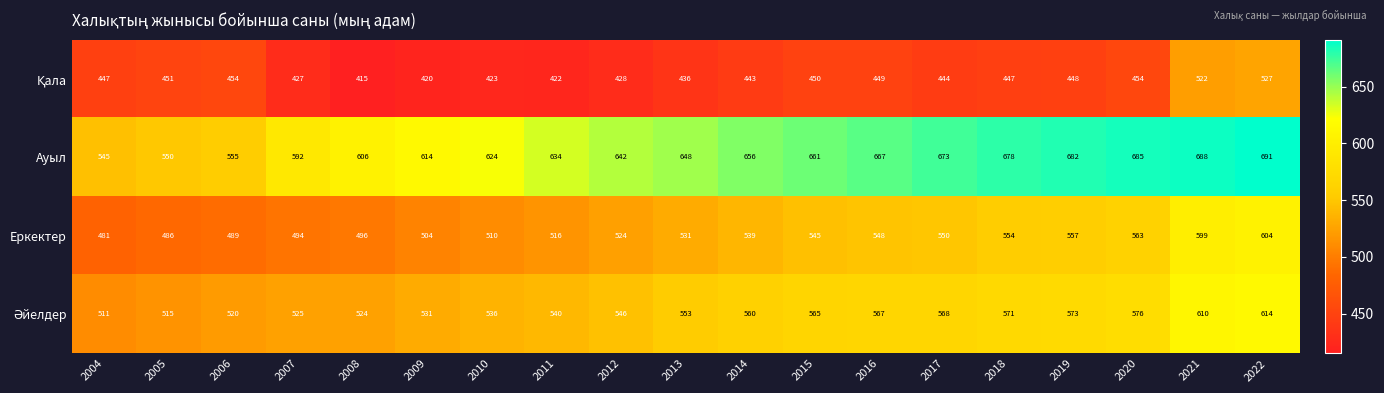

At which category does the chart reach its peak across all series?

2022